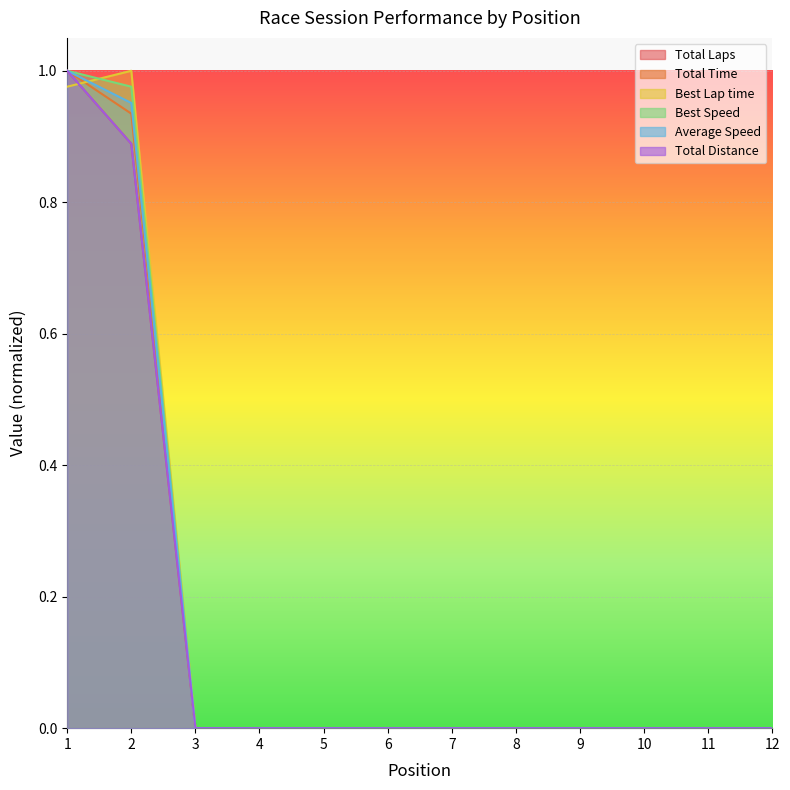

True or false: Total Time and Best Speed intersect in this chart.

False